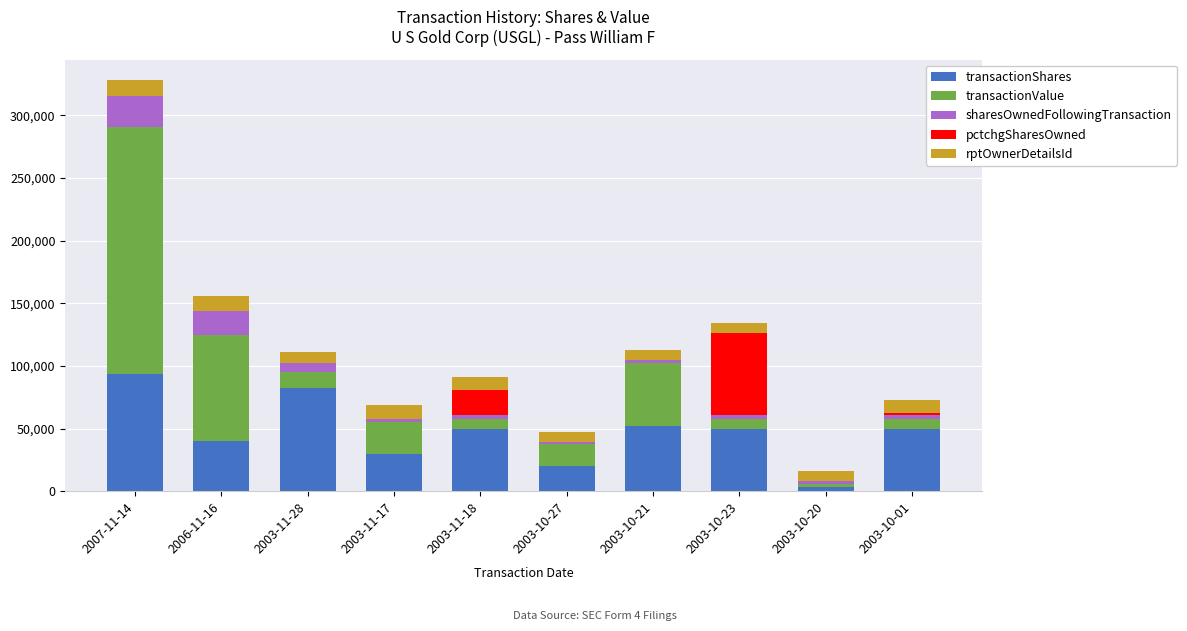

What is the maximum value for transactionShares?

93333.0